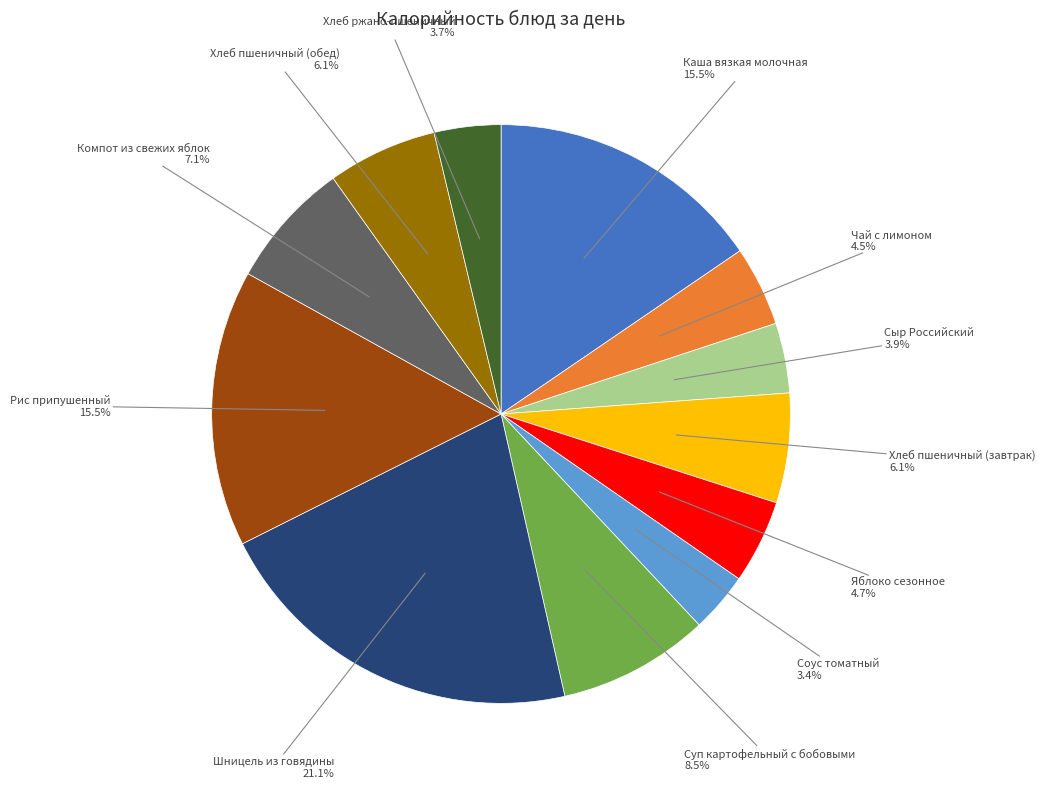

Does any single category account for the majority?

No